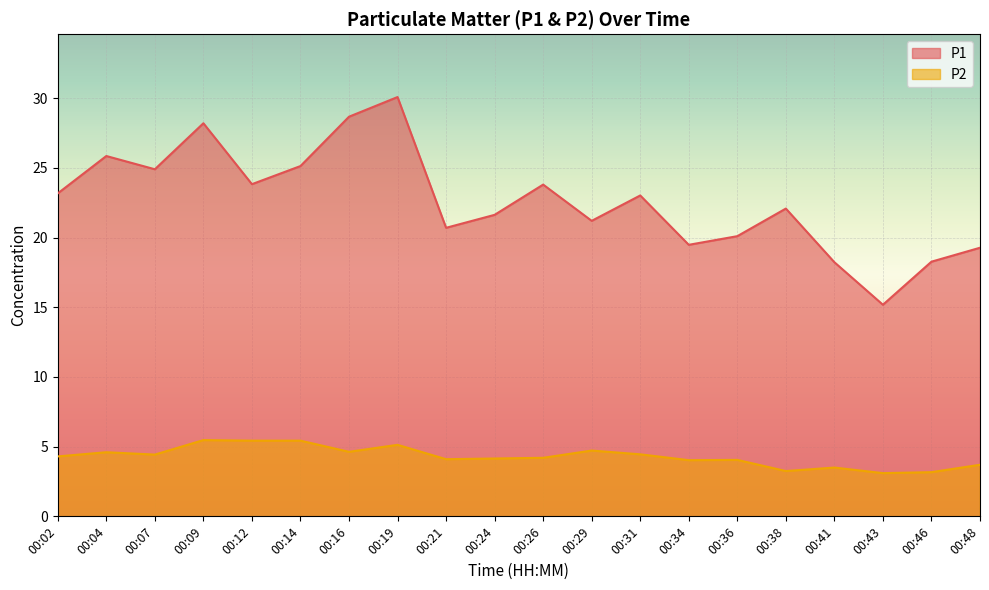

Which category has the lowest value in the P2 series?

00:43